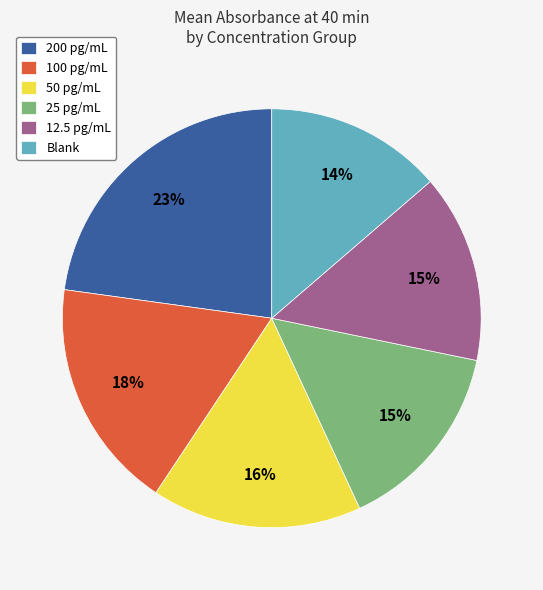

What percentage is the Blank slice, to the nearest percent?

14%